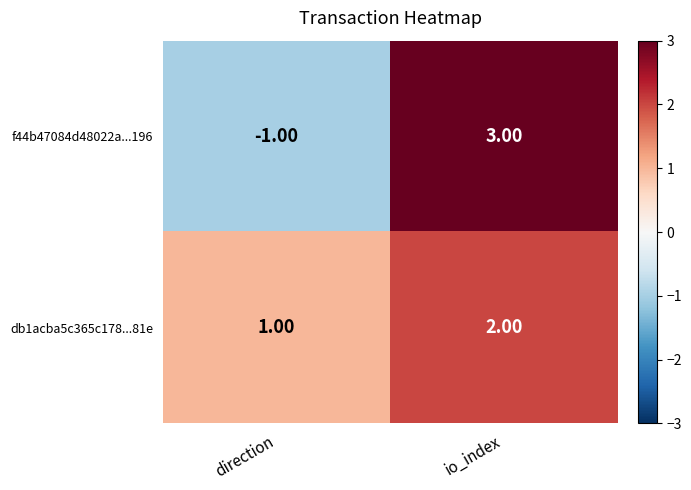

How many series are shown in this chart?

2